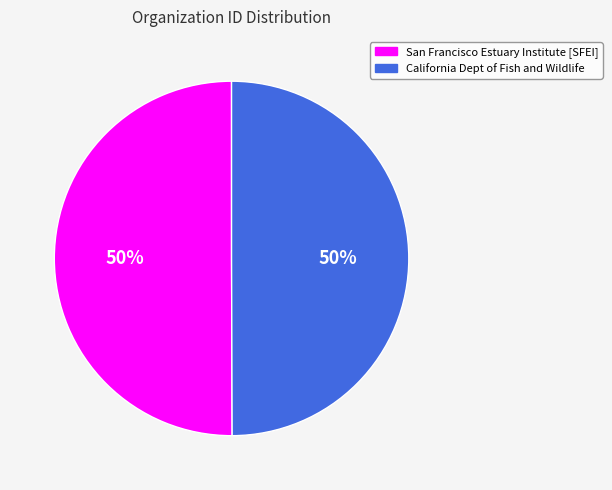

To the nearest percent, what is the average slice percentage?

50%